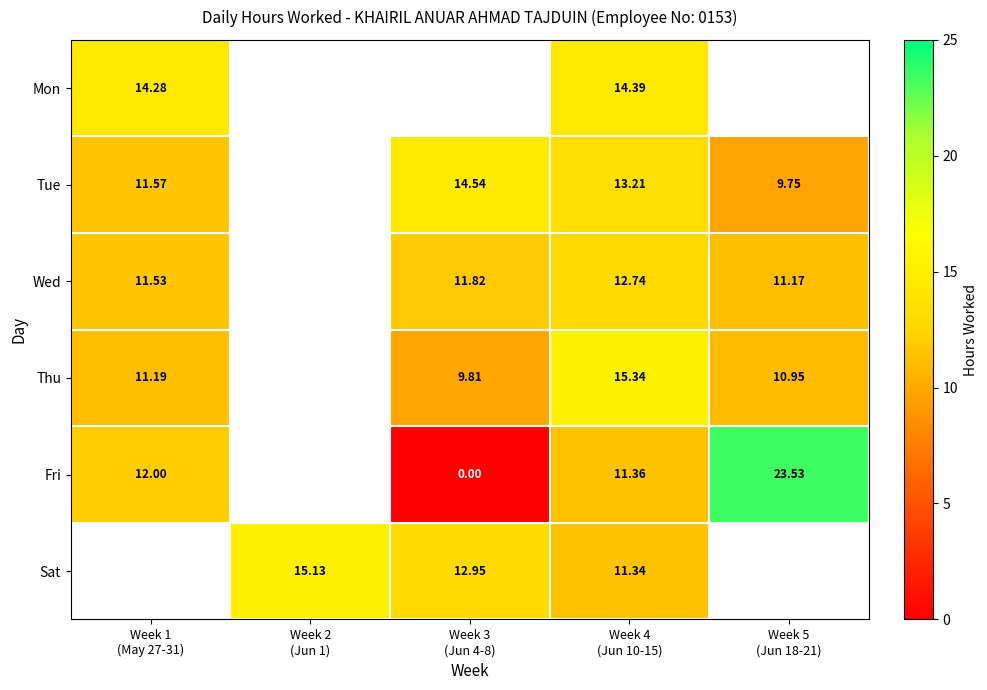

What is the sum of the Wed values at Week 5 (Jun 18-21) and Week 3 (Jun 4-8)?

23.0